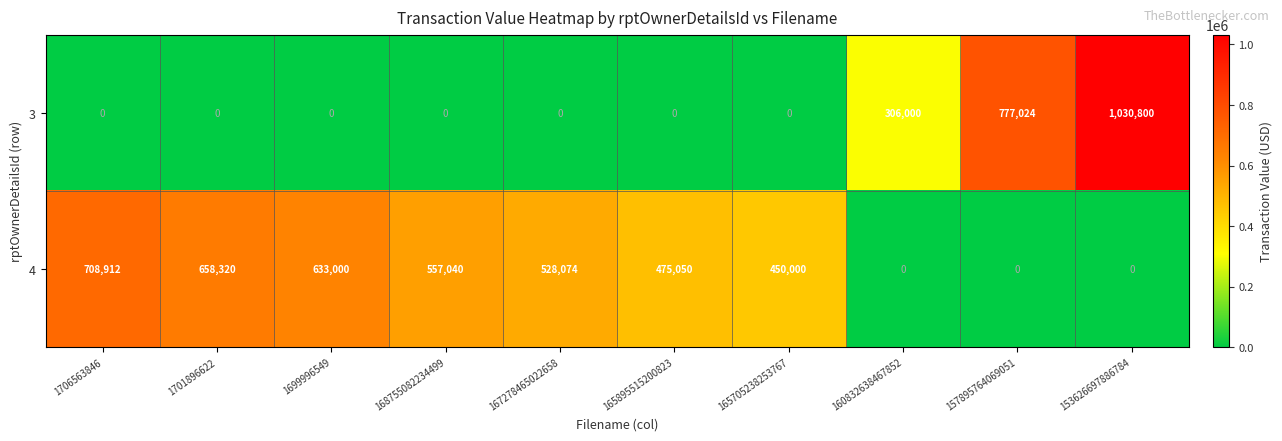

Which series has the largest range (max minus min)?

3